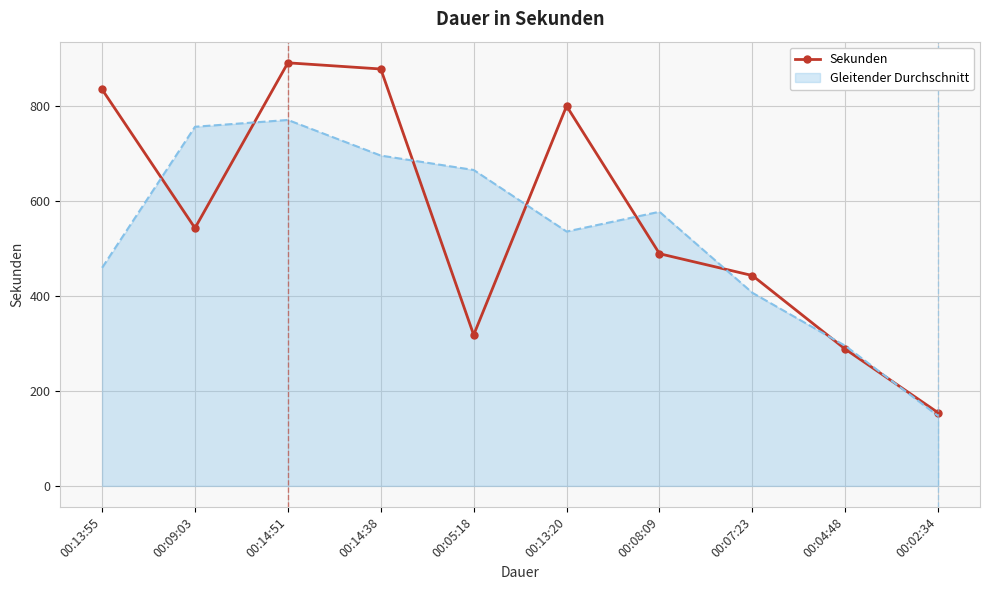

What is the maximum value shown in the chart?

891.0